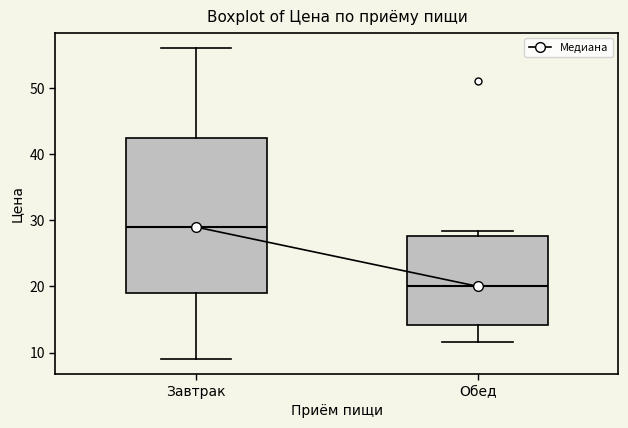

Reading left to right, transcribe this box plot: for each box, give where its median line is, the range the box spans, and where its two whiskers end, as read against the y-axis. The values are not printed on the chart, so give them approximately, as read against the axis.

Завтрак: median 29, box 19 to 42, whiskers 9 to 56
Обед: median 20, box 14 to 28, whiskers 12 to 28 (just above the box's upper edge)